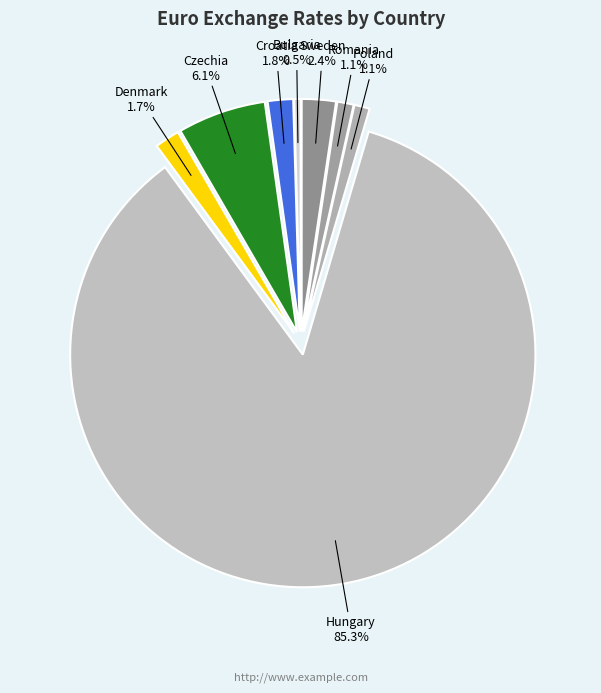

Which category has the smallest portion of the pie?

Bulgaria